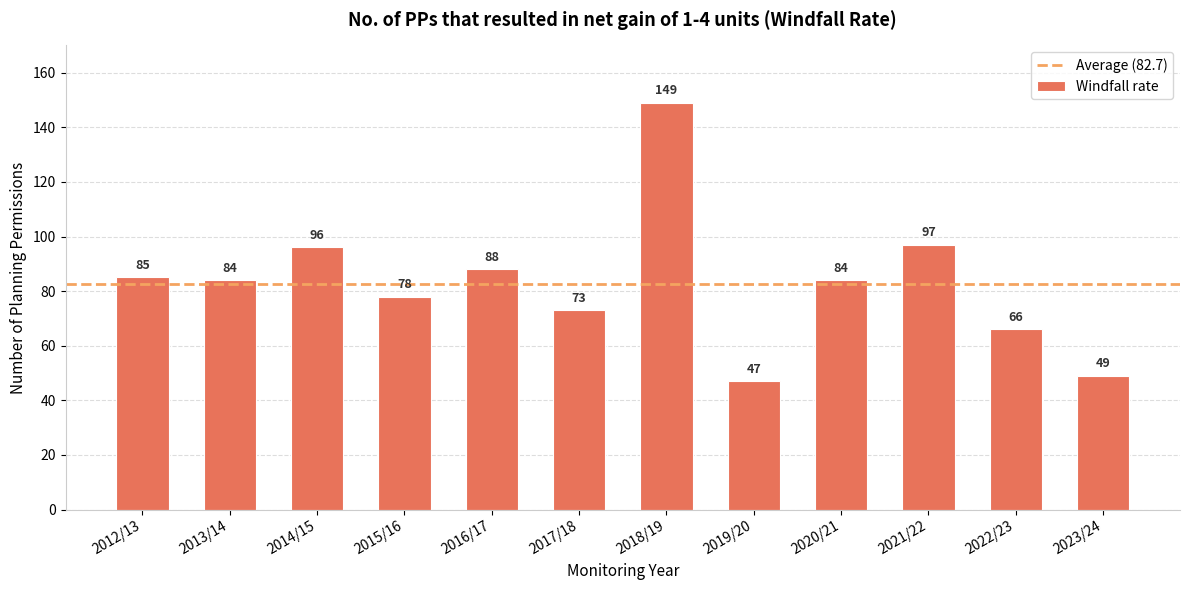

How many series are shown in this chart?

1